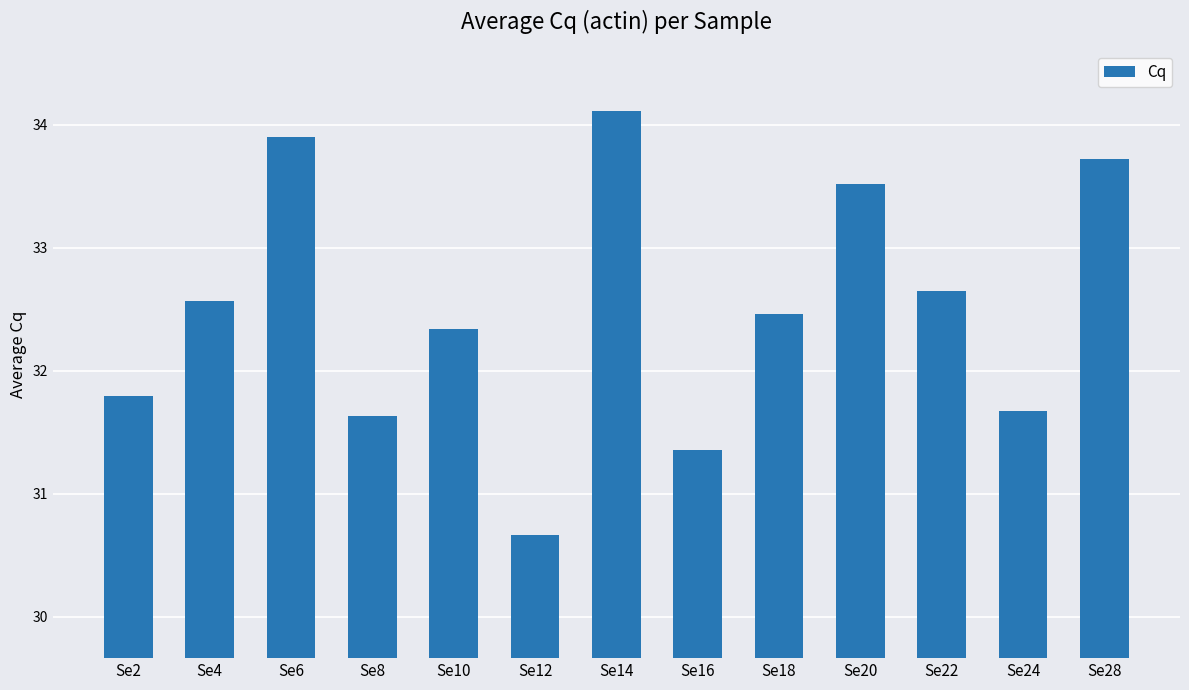

Reading left to right, what are all the values shown in this chart?

Se2=31.8	Se4=32.6	Se6=33.9	Se8=31.6	Se10=32.3	Se12=30.7	Se14=34.1	Se16=31.4	Se18=32.5	Se20=33.5	Se22=32.6	Se24=31.7	Se28=33.7